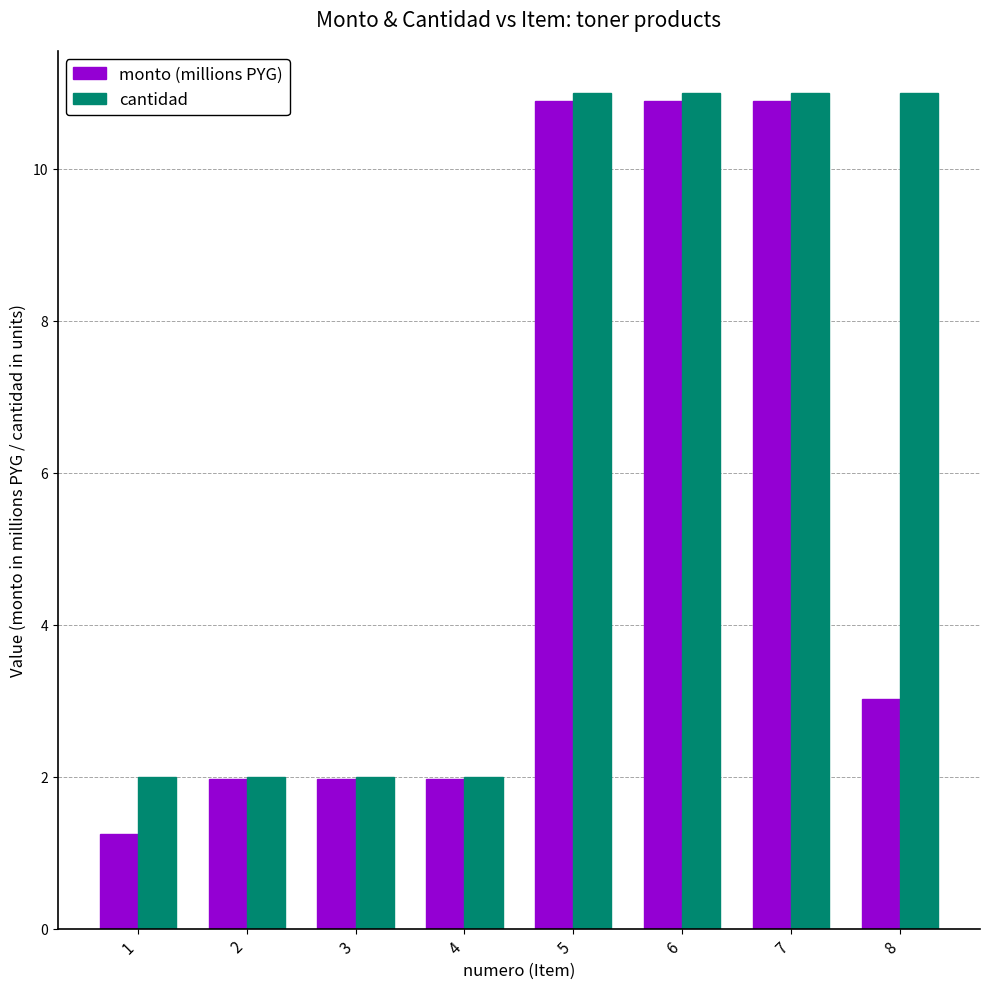

Which series has the largest total across all categories?

cantidad